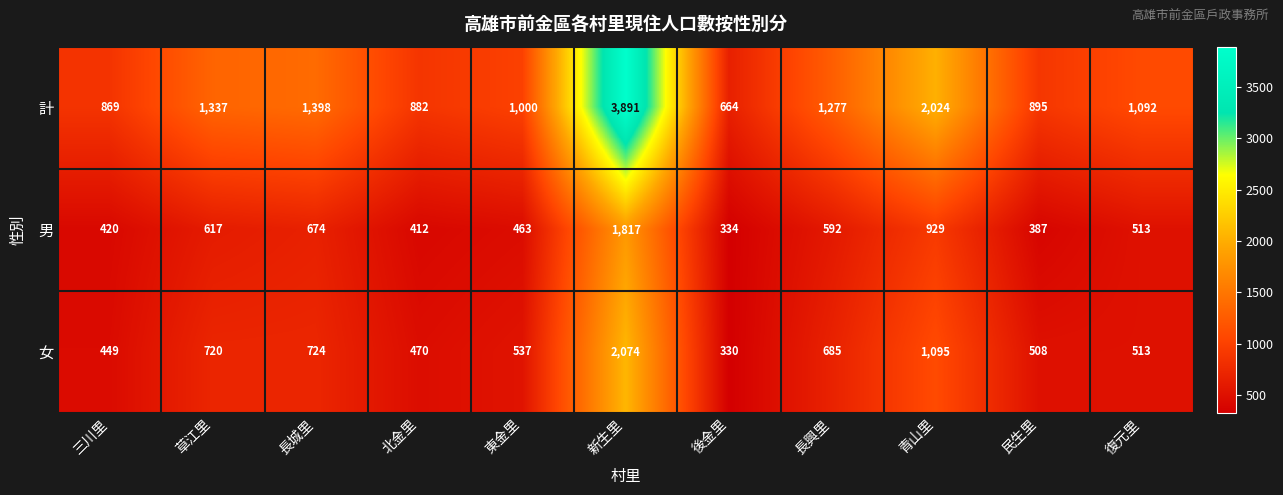

Between 後金里 and 青山里, which series saw the biggest shift?

計